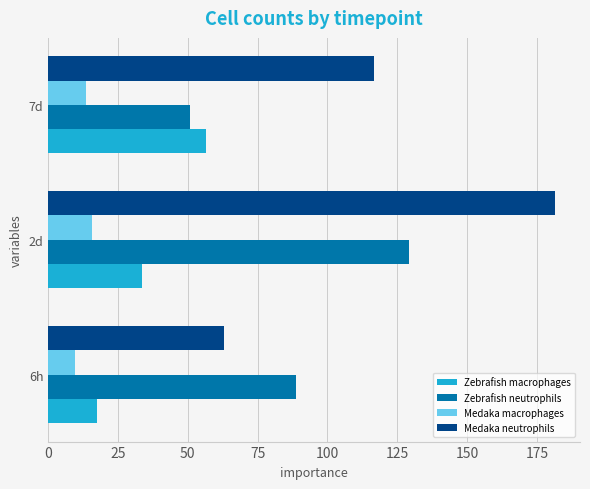

Which series changed the most between 6h and 2d?

Medaka neutrophils